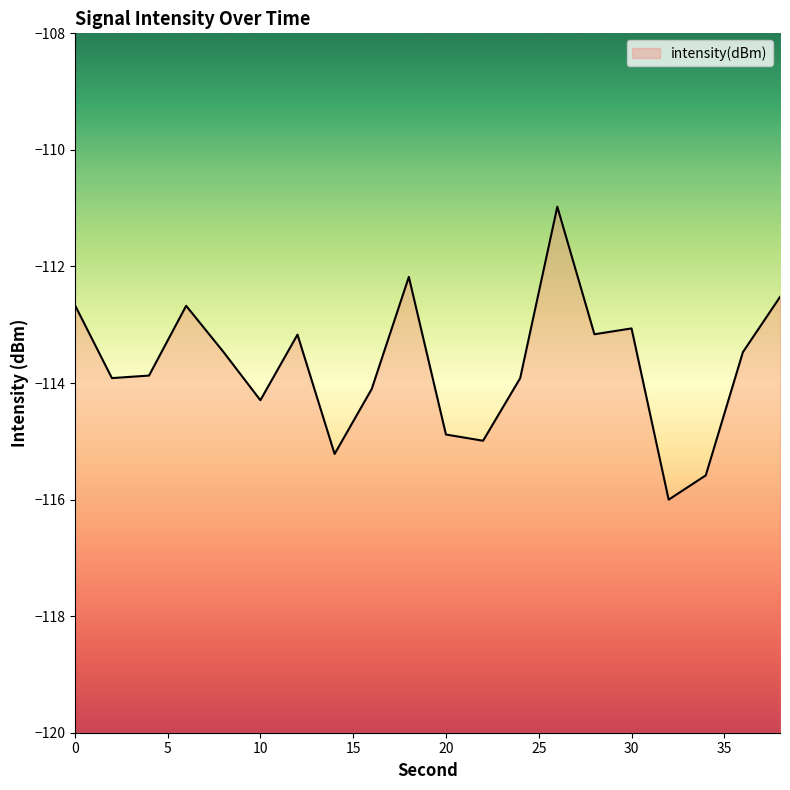

At which category does the chart reach its peak across all series?

26